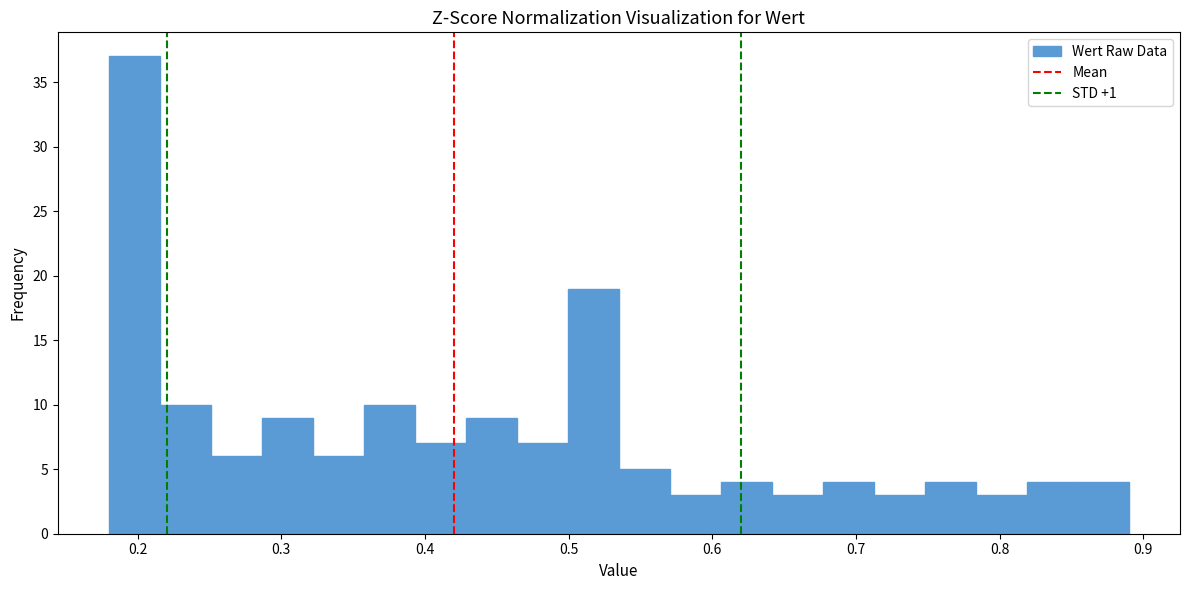

Read against the x-axis, roughly where is the centre of the tallest bar?

0.20